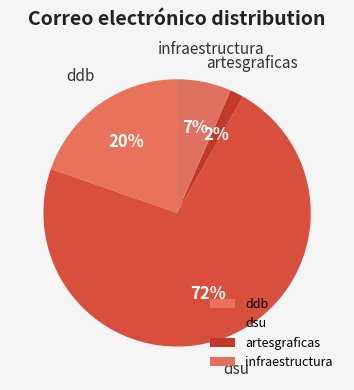

To the nearest percent, what is the average slice percentage?

25%